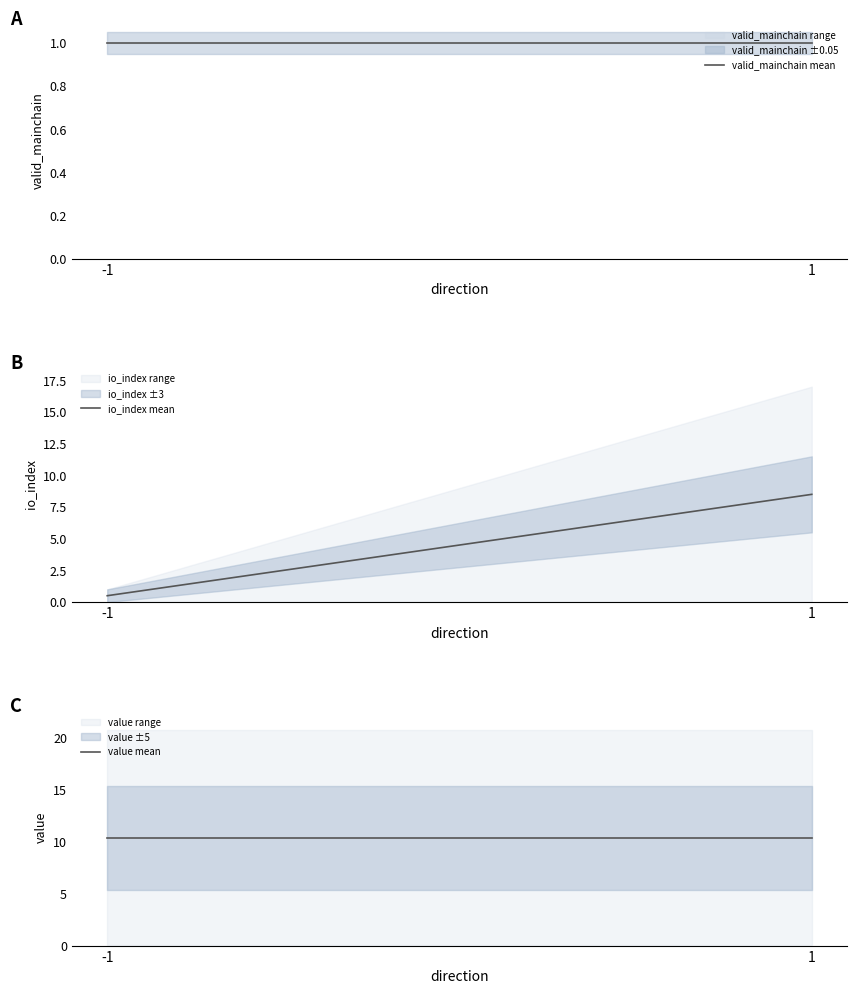

True or false: valid_mainchain mean has a value of 1.5 at -1.

False